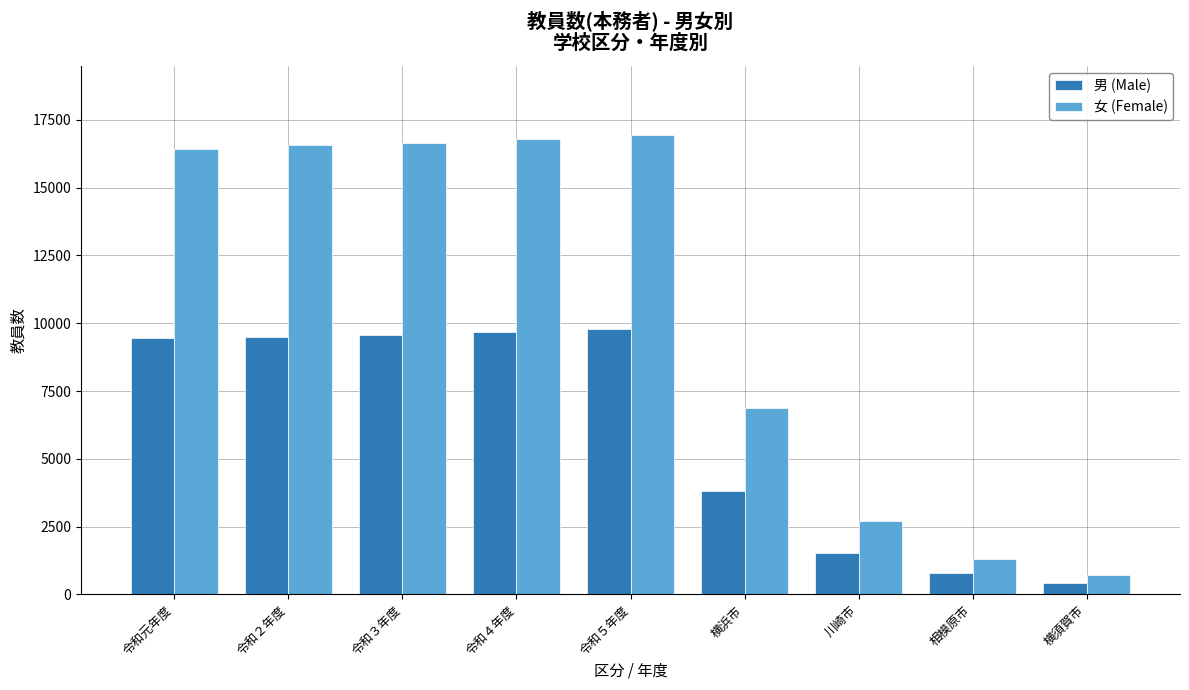

What are all the series names shown in the legend?

男 (Male), 女 (Female)